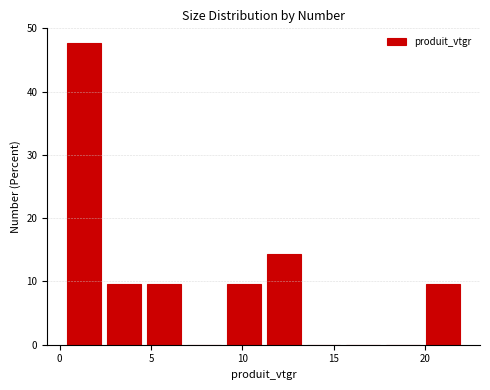

Reading left to right, transcribe this chart: for each bar, give the range it covers on the x-axis and its height. Neither the bar edges nor the heights are printed on the chart, so give them approximately, as read against the axes.

0.0 to 2.5: 48
2.5 to 4.5: 10
4.5 to 7.0: 10
7.0 to 9.0: 0
9.0 to 11.0: 10
11.0 to 13.5: 14
13.5 to 15.5: 0
15.5 to 17.5: 0
17.5 to 20.0: 0
20.0 to 22.0: 10